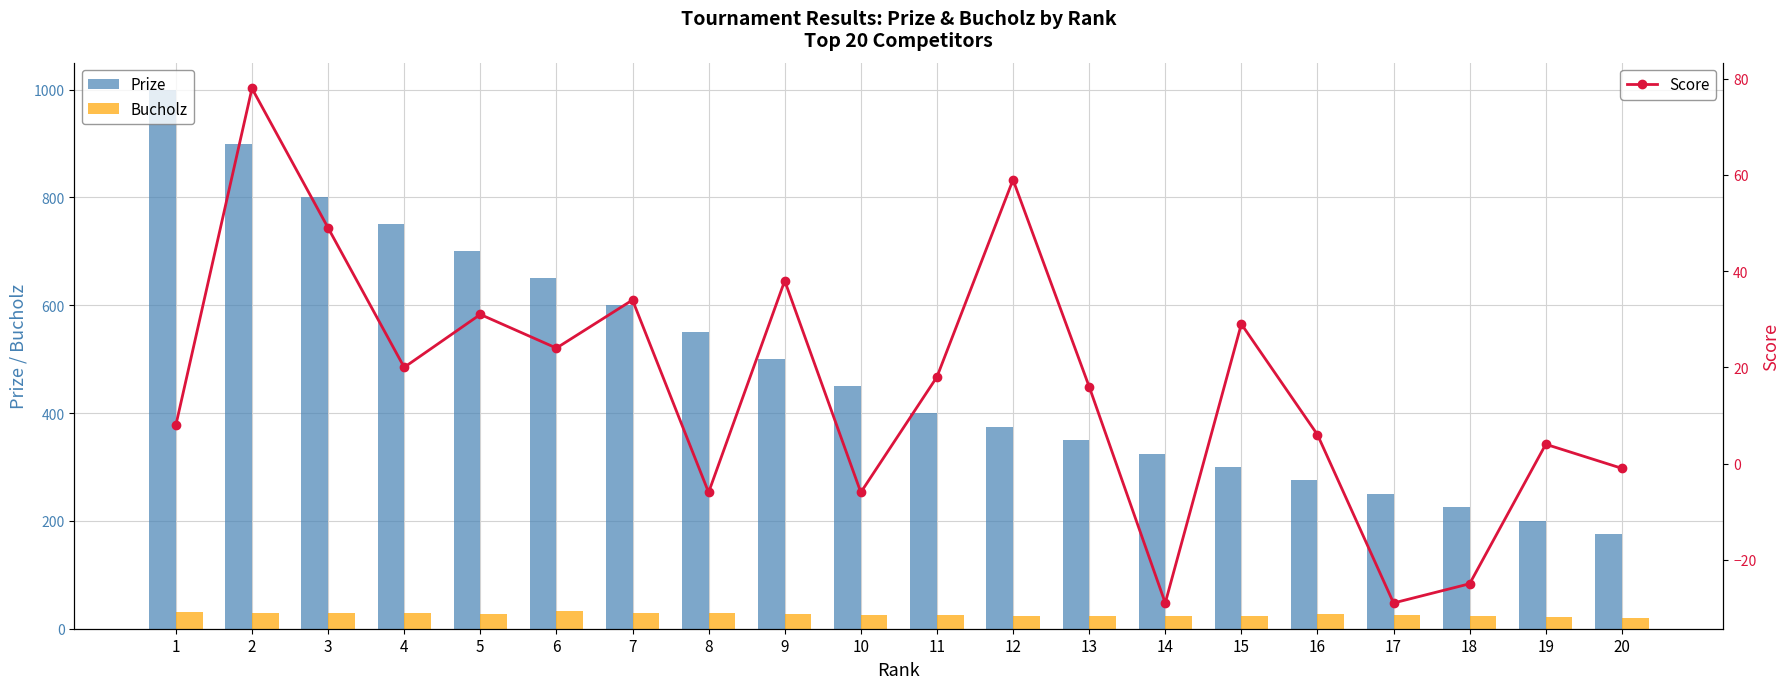

What is the difference between the maximum and minimum values in the Prize series?

825